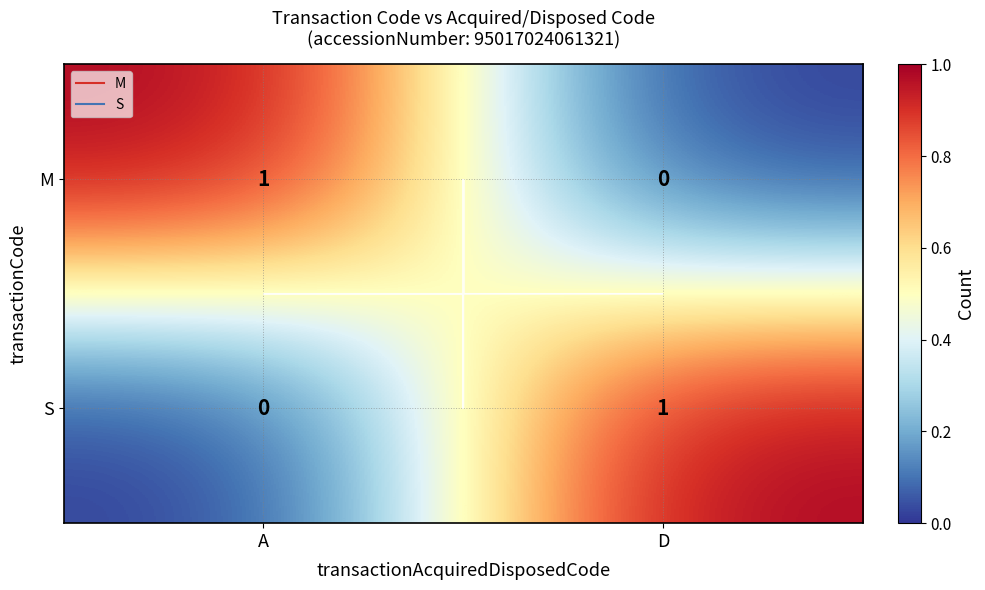

Count the number of categories in the chart.

2